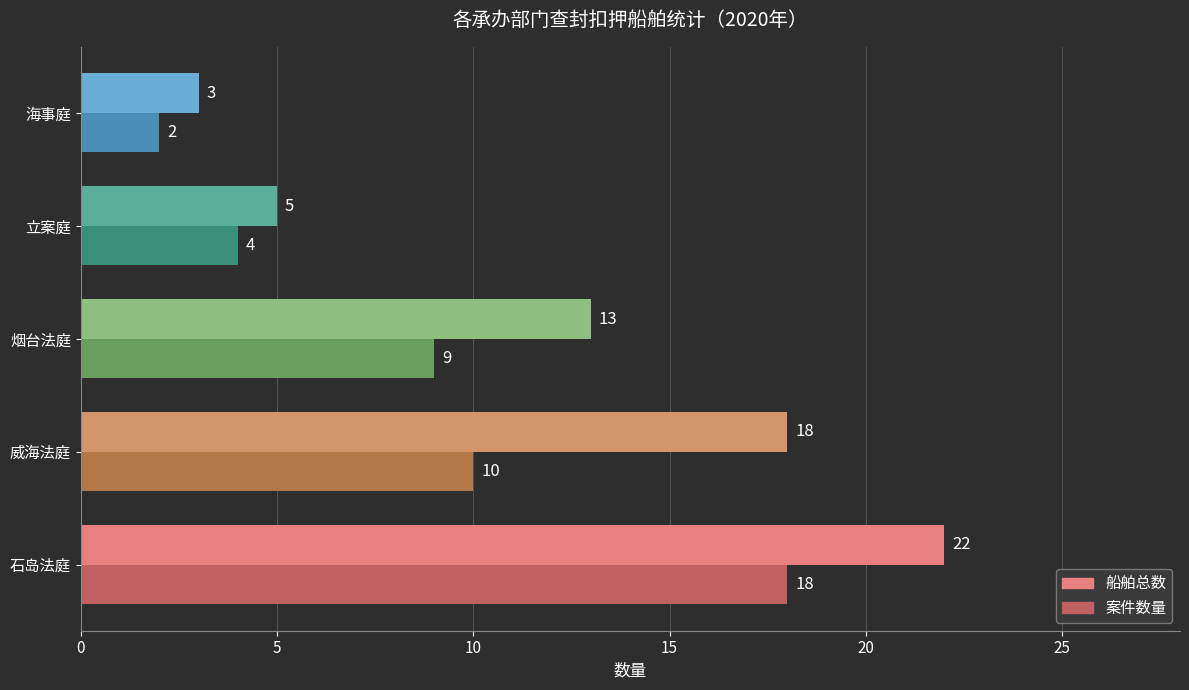

Count the 船舶总数 values in the range 5 to 18.

3